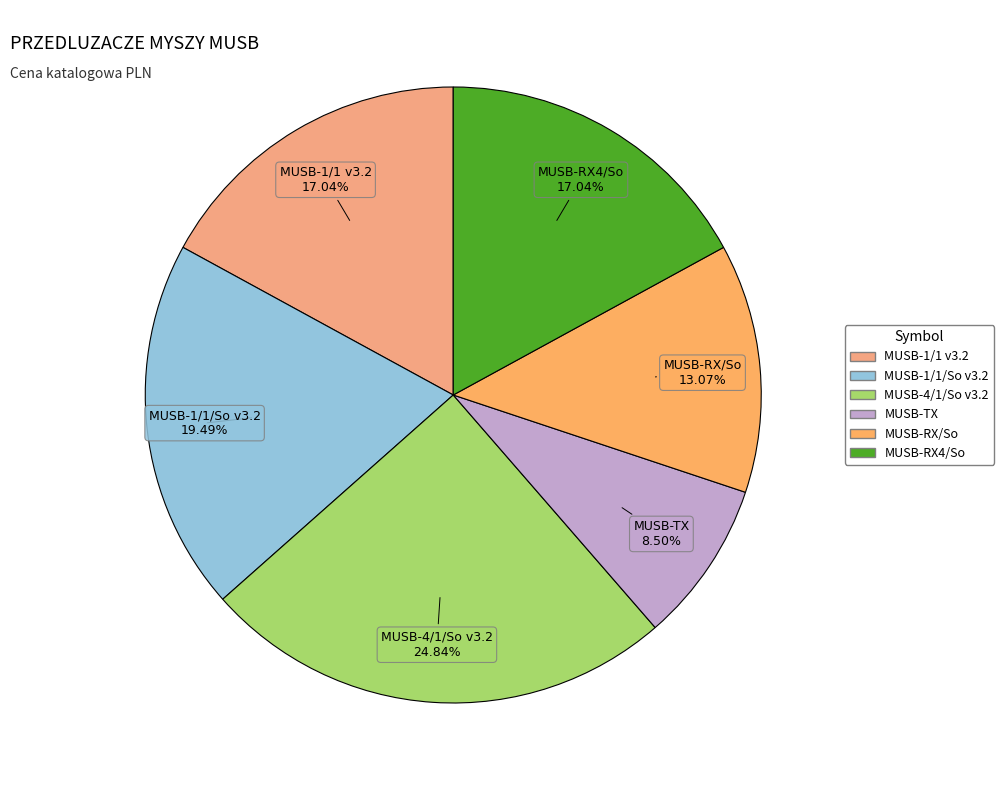

Do MUSB-RX/So and MUSB-1/1/So v3.2 together represent more than half of the pie?

No